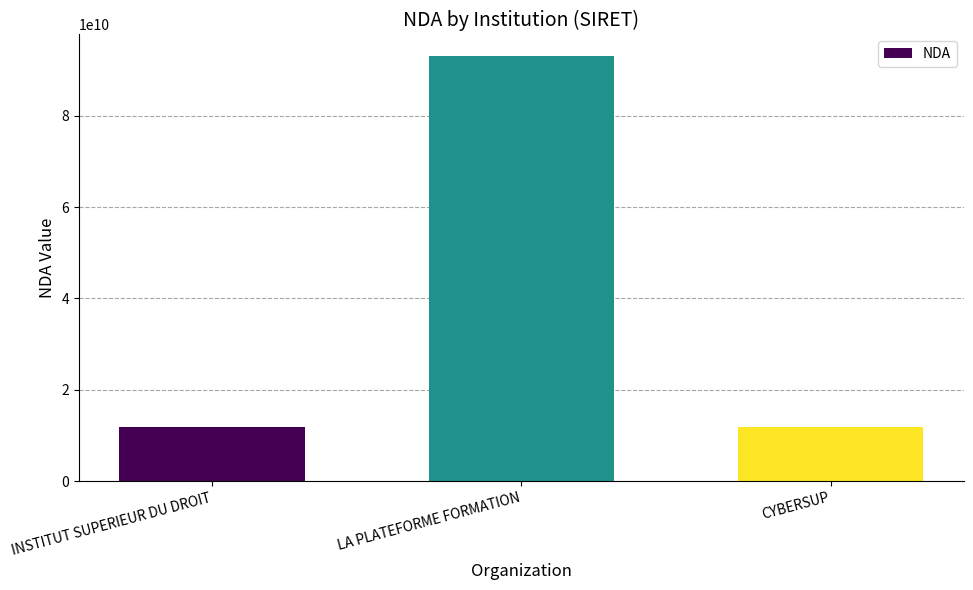

What is the label of the 3rd bar from the left?

CYBERSUP